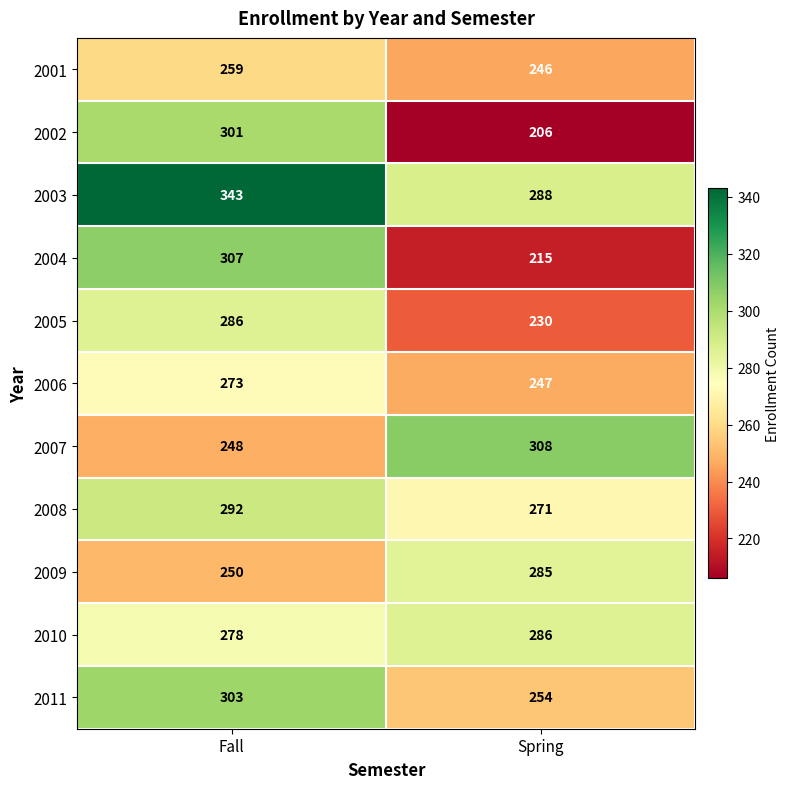

What is the difference between the 2007 values at Fall and Spring?

60